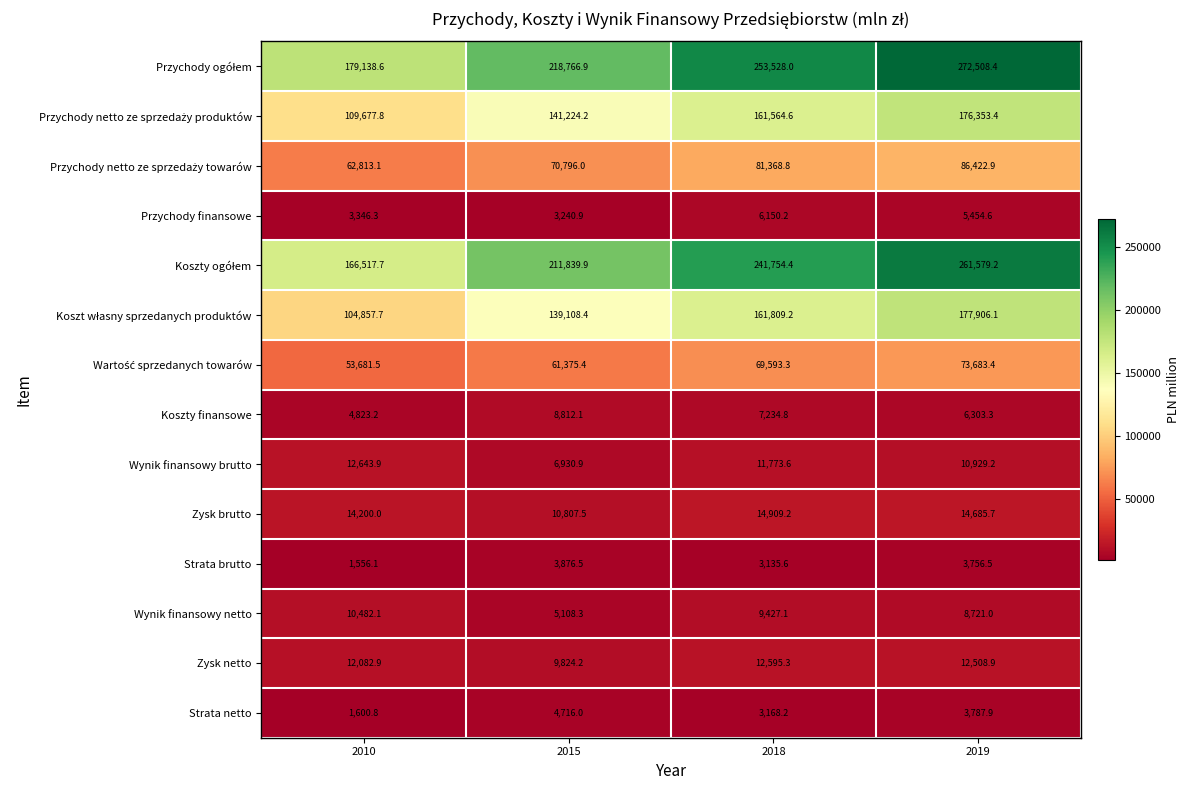

List the labels in order of Zysk brutto value, smallest first.

2015, 2010, 2019, 2018